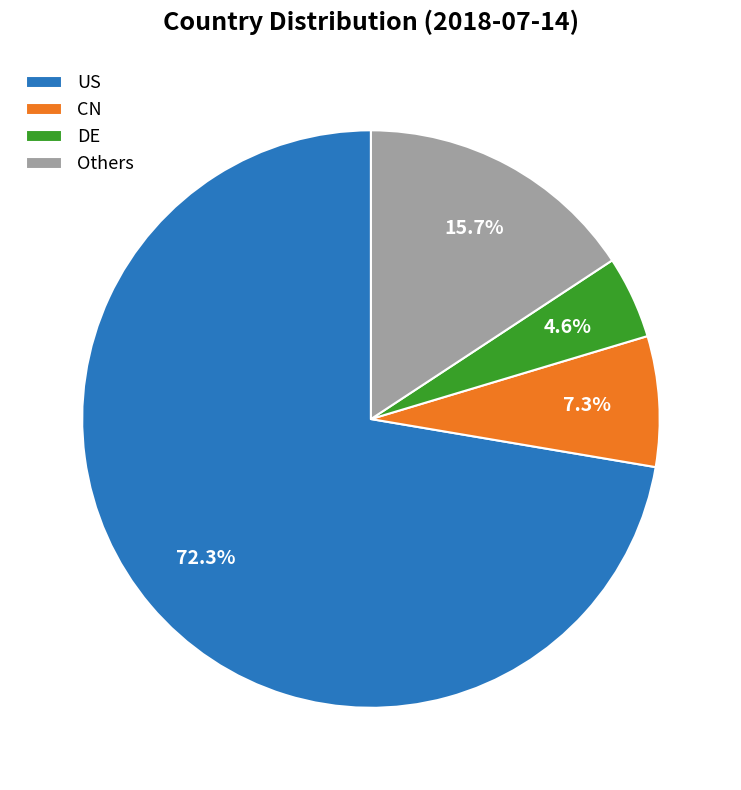

How many slices are in this pie chart?

4